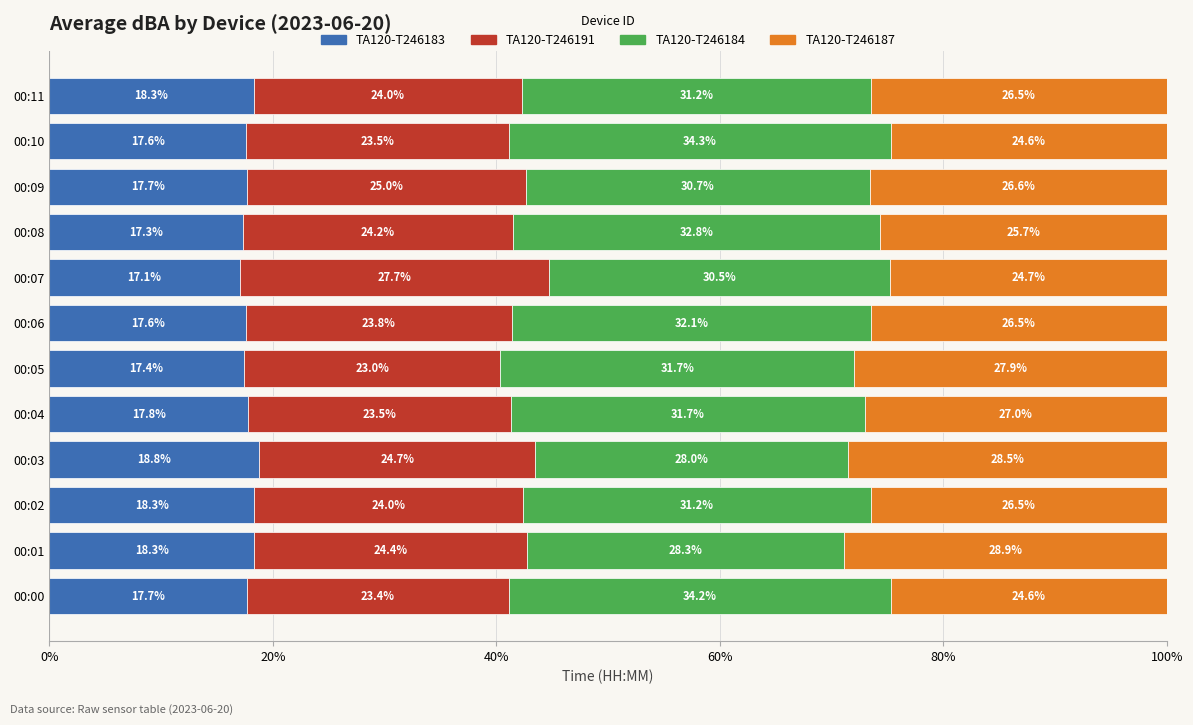

What is the total value across all series at 00:11?

100.0